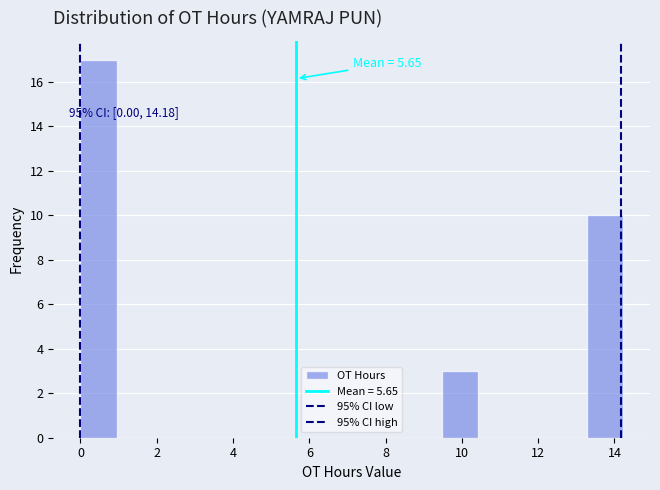

Over which range of the x-axis is the bar tallest?

0.0 to 1.0